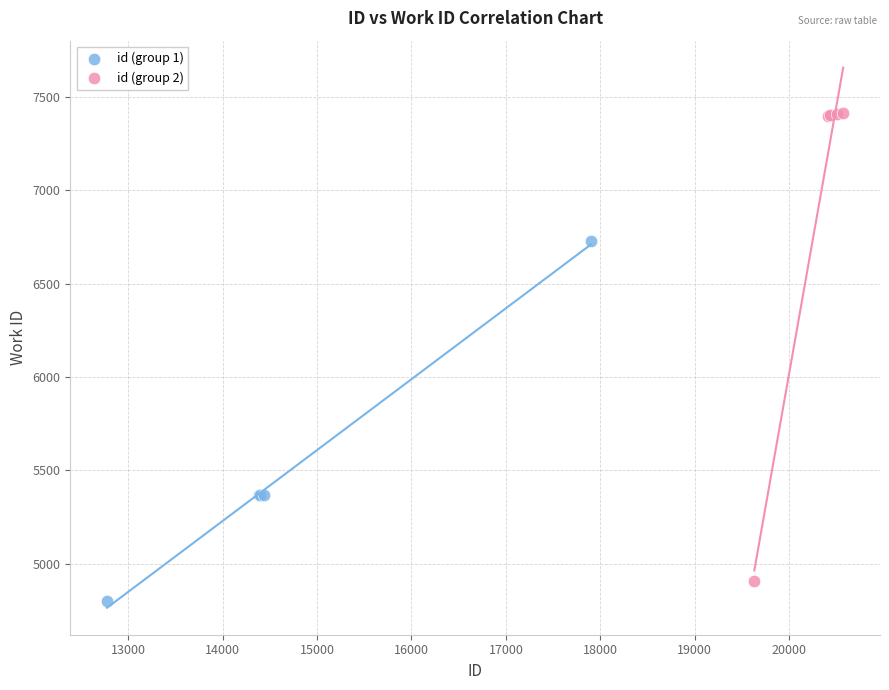

Which series contains the lowest Y value?

id (group 1)